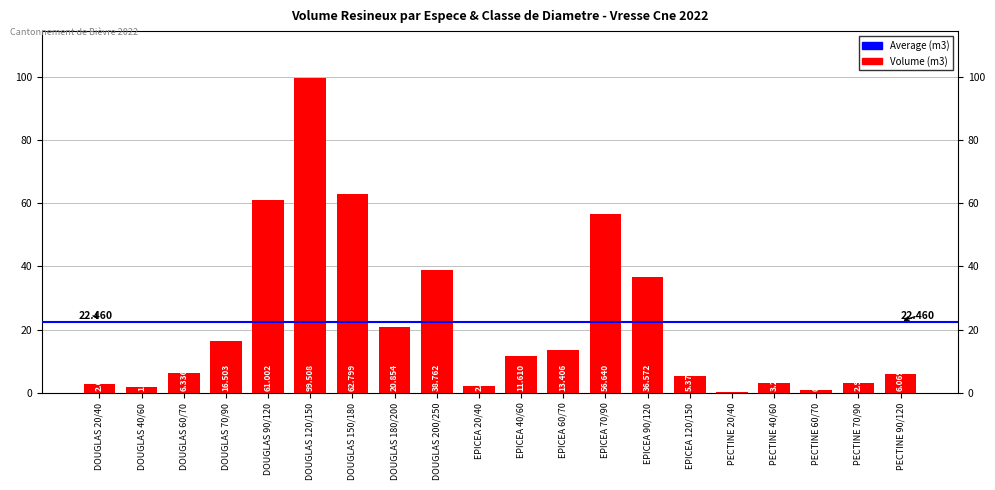

How many series are shown in this chart?

1